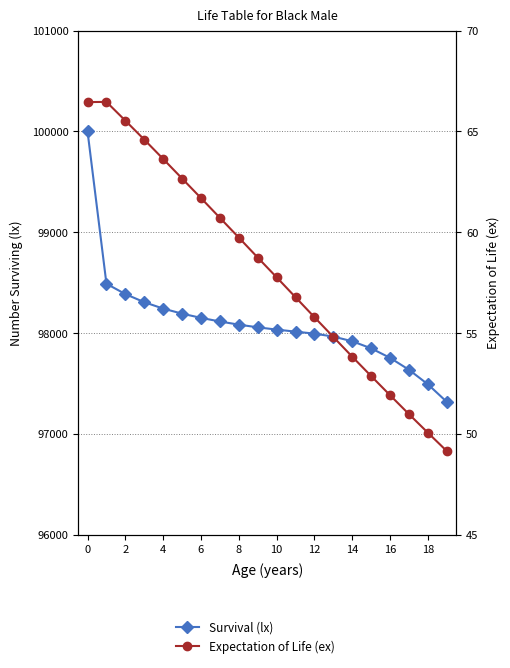

What is the value of the Survival (lx) point at the 6th from the left?

98191.5